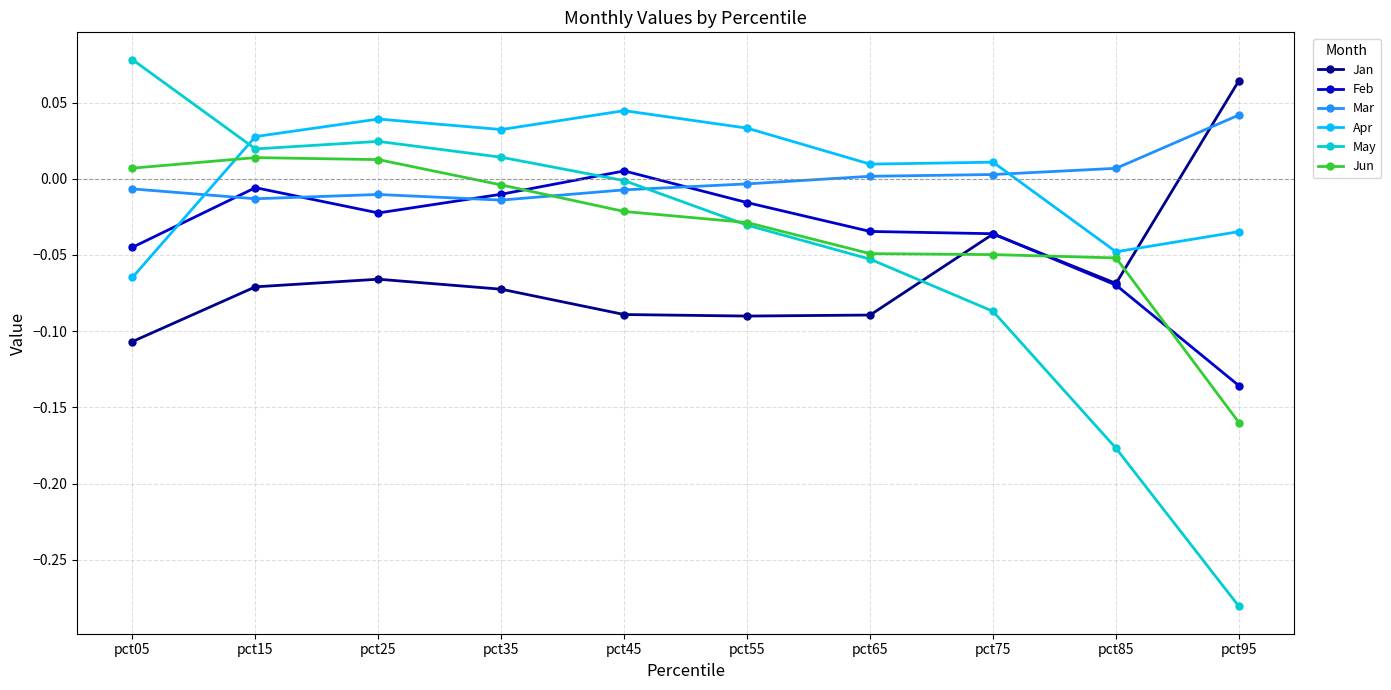

True or false: Mar has a value of 0.1 at pct95.

False